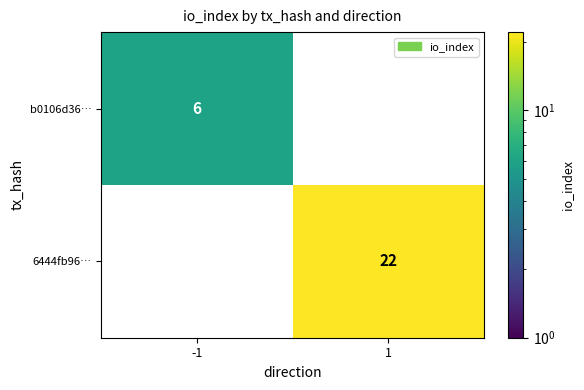

The value of b0106d36… at -1 is 6. True or false?

True